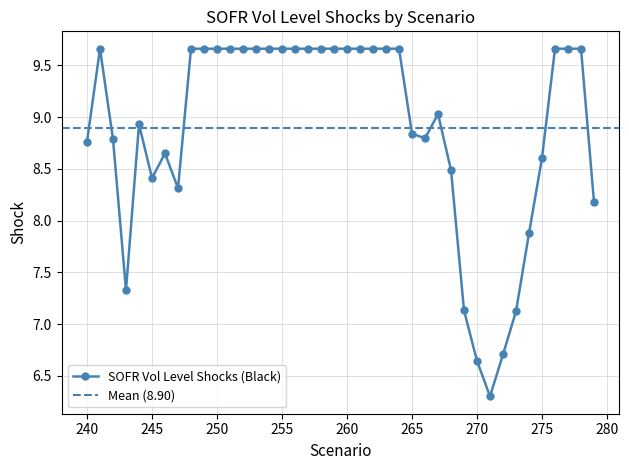

At which category does the chart reach its peak across all series?

241